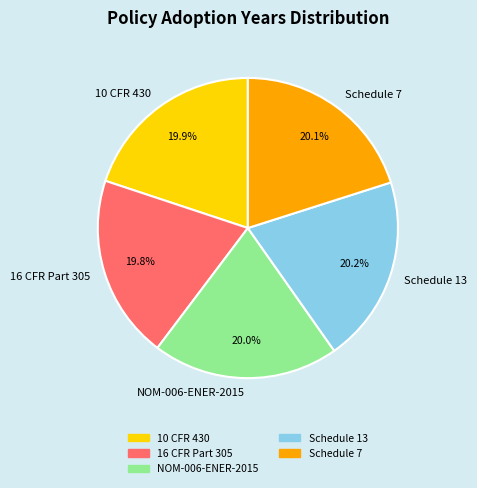

What is the total percentage of Schedule 13 and NOM-006-ENER-2015?

40.2%